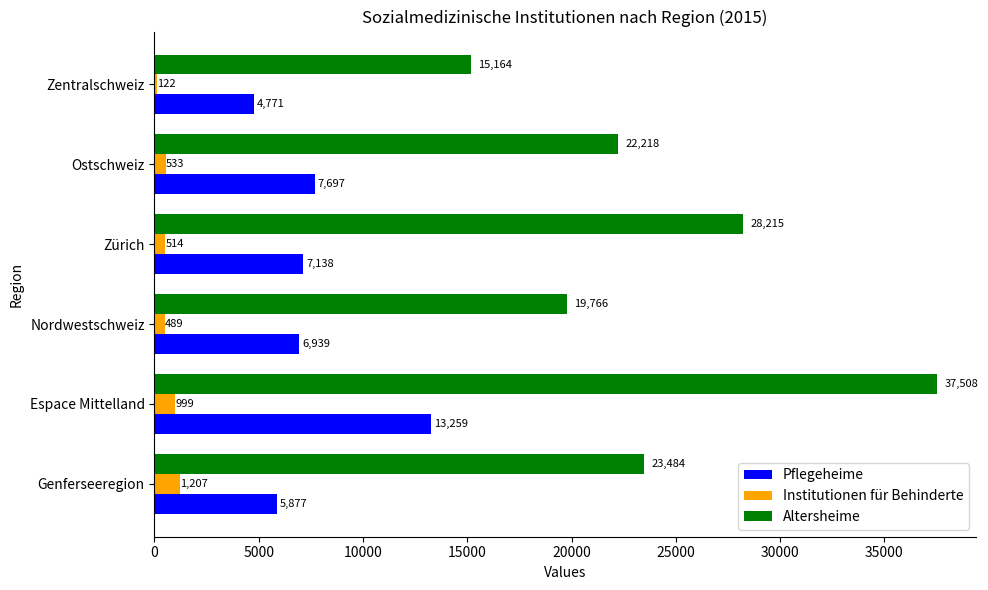

Rank the series by their maximum value, from highest to lowest.

Altersheime, Pflegeheime, Institutionen für Behinderte